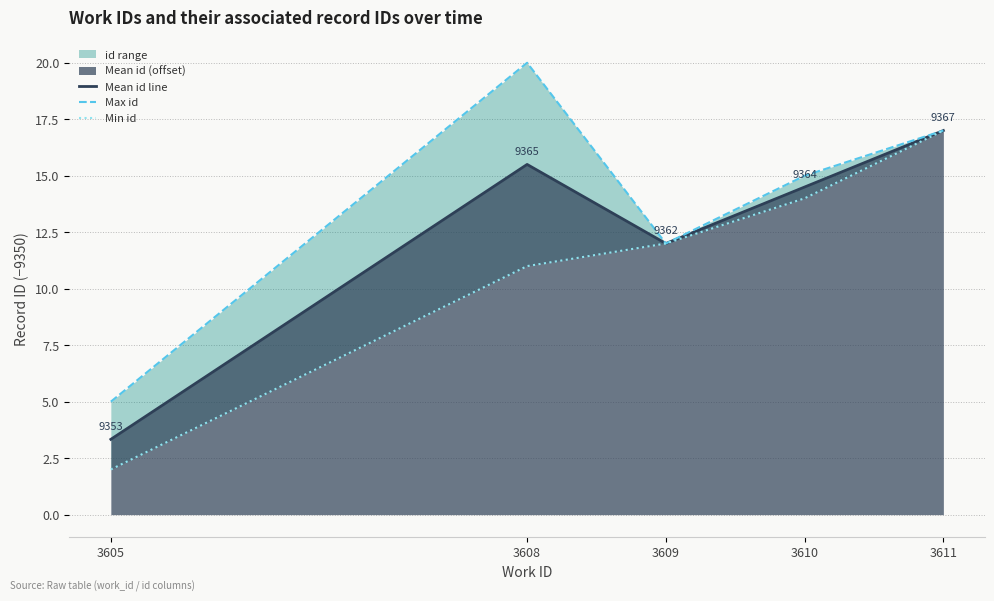

Is the value of Mean id line at 3608 greater than the value of Min id at 3611?

No